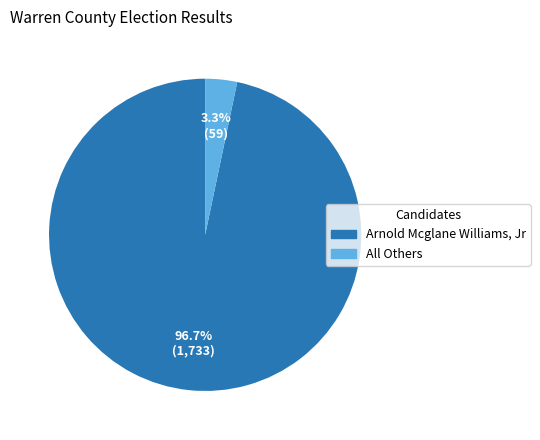

Is there a majority slice in this chart?

Yes